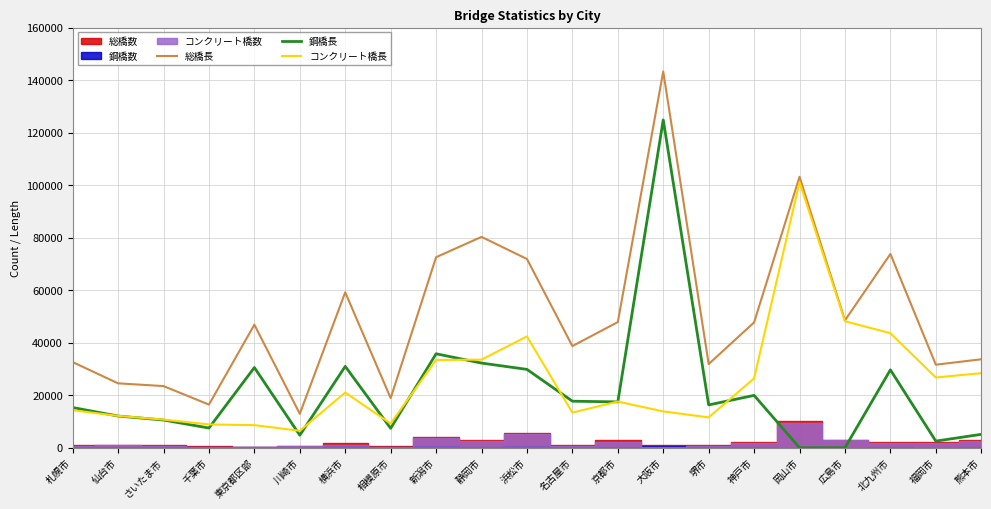

Which series has the largest range (max minus min)?

総橋長